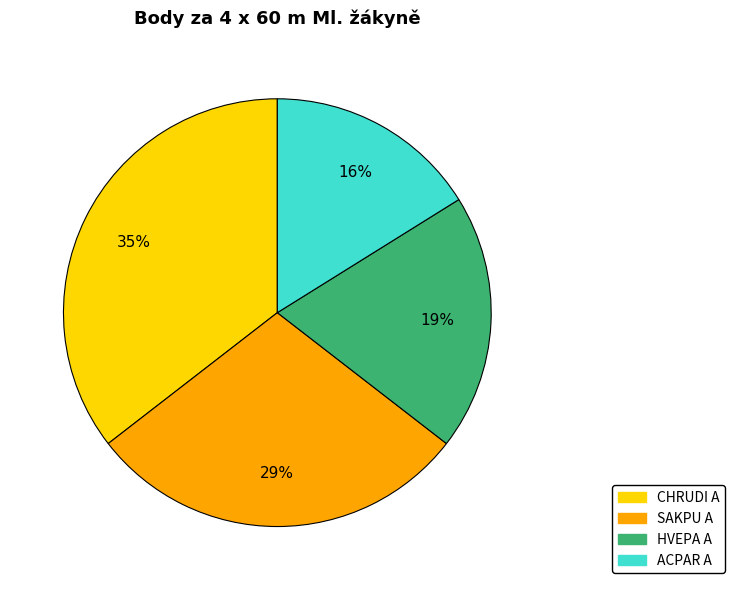

Do ACPAR A and CHRUDI A together represent more than half of the pie?

Yes